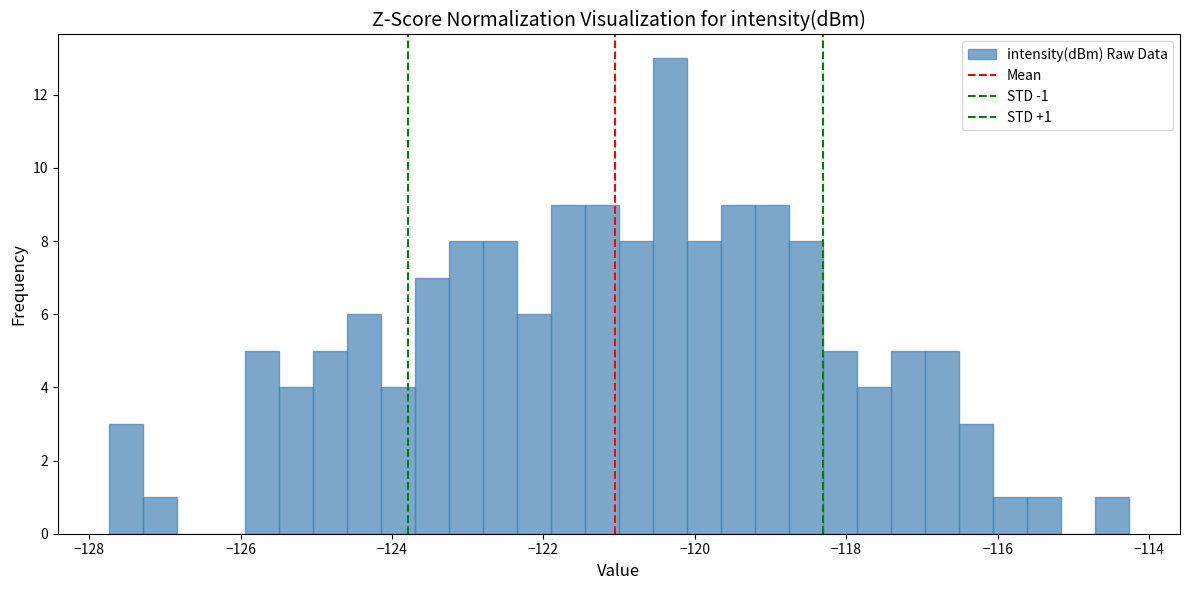

Read against the x-axis, roughly where is the centre of the tallest bar?

-120.4